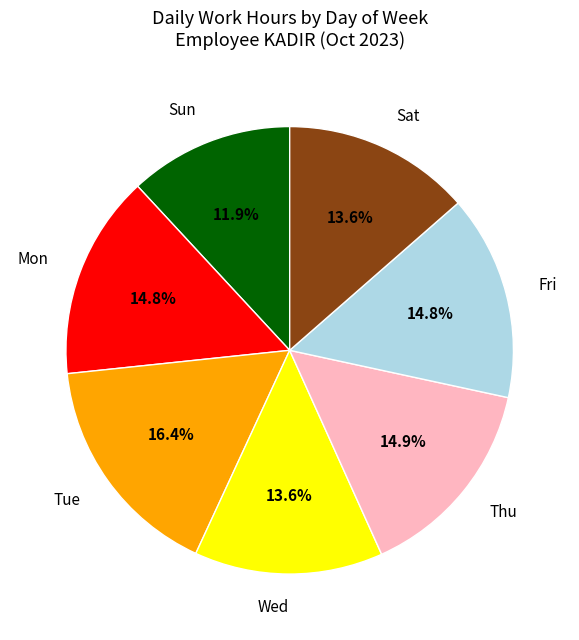

Does any single category account for the majority?

No